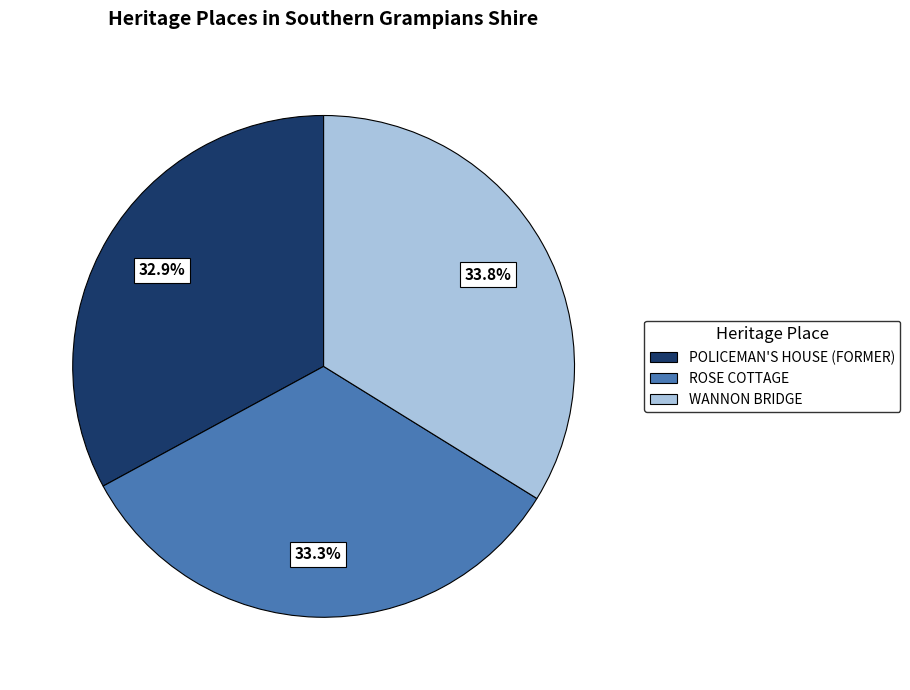

To the nearest percent, what portion does POLICEMAN'S HOUSE (FORMER) represent?

33%